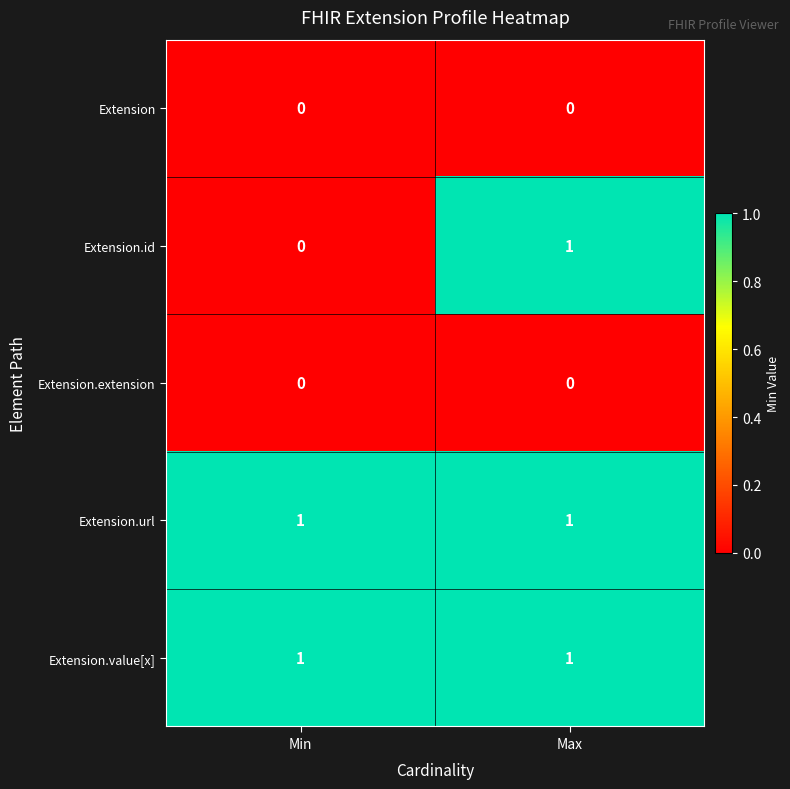

At how many categories does at least one series exceed 0?

2